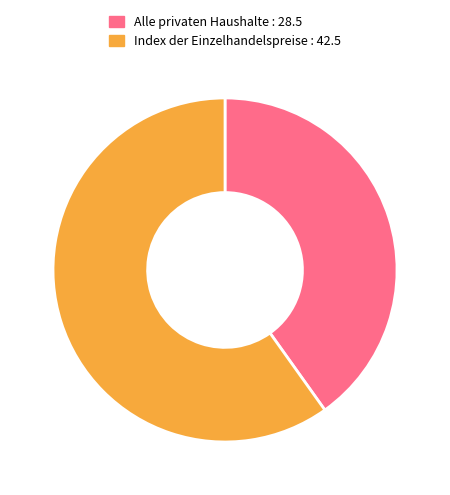

How many segments does this pie chart have?

2